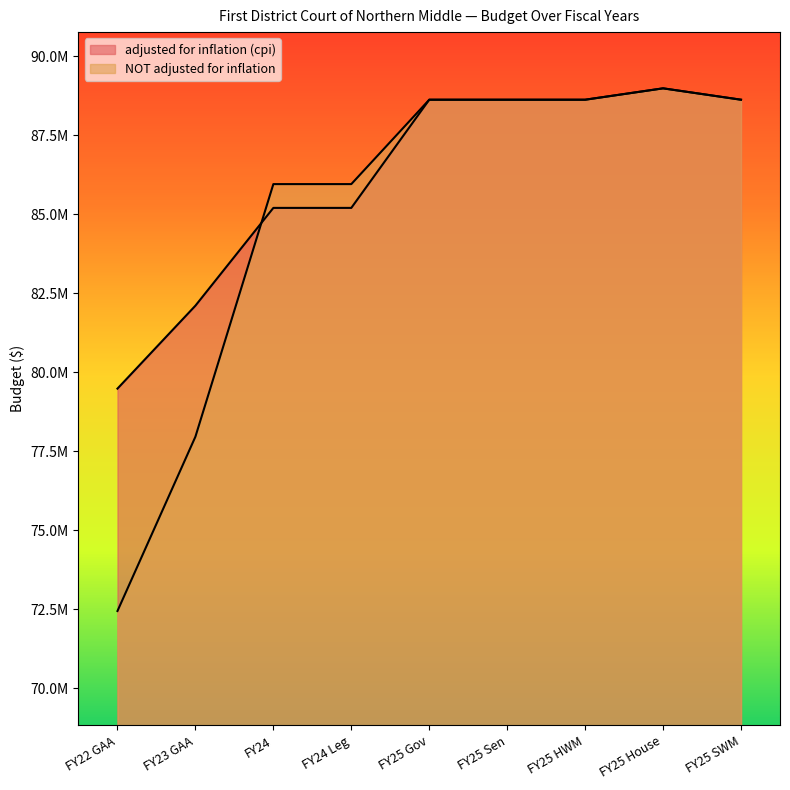

The adjusted for inflation (cpi) series shows 88986631 at FY25 House. True or false?

True